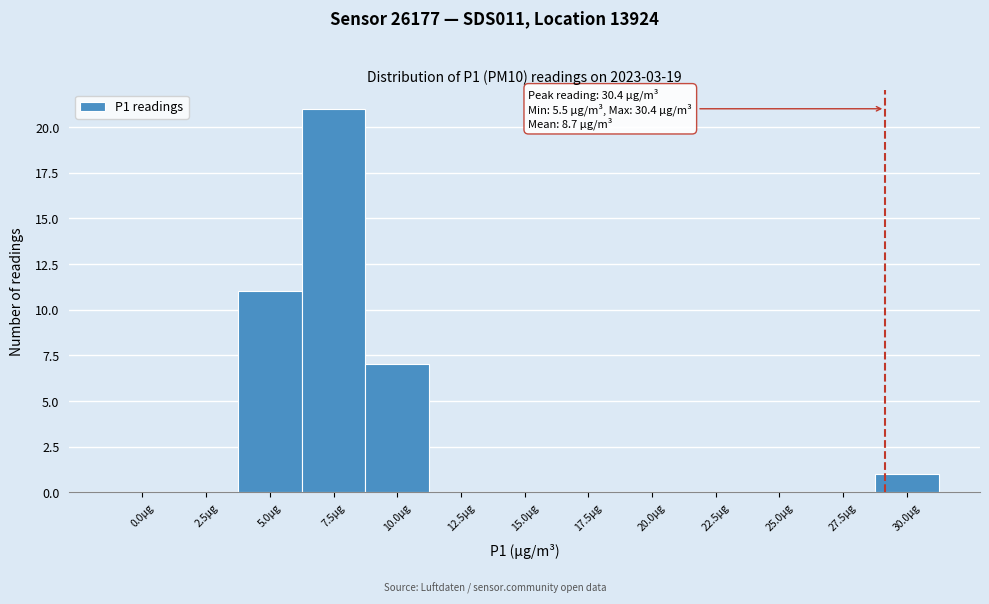

Reading right to left, transcribe all the data shown in this chart.

30.0µg=1	27.5µg=0	25.0µg=0	22.5µg=0	20.0µg=0	17.5µg=0	15.0µg=0	12.5µg=0	10.0µg=7	7.5µg=21	5.0µg=11	2.5µg=0	0.0µg=0